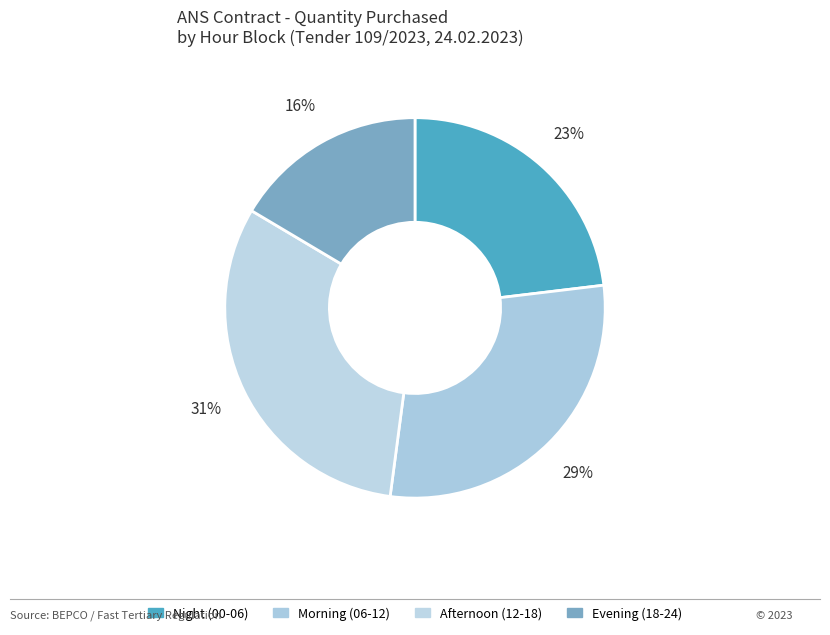

Which category has the smallest portion of the pie?

Evening (18-24)